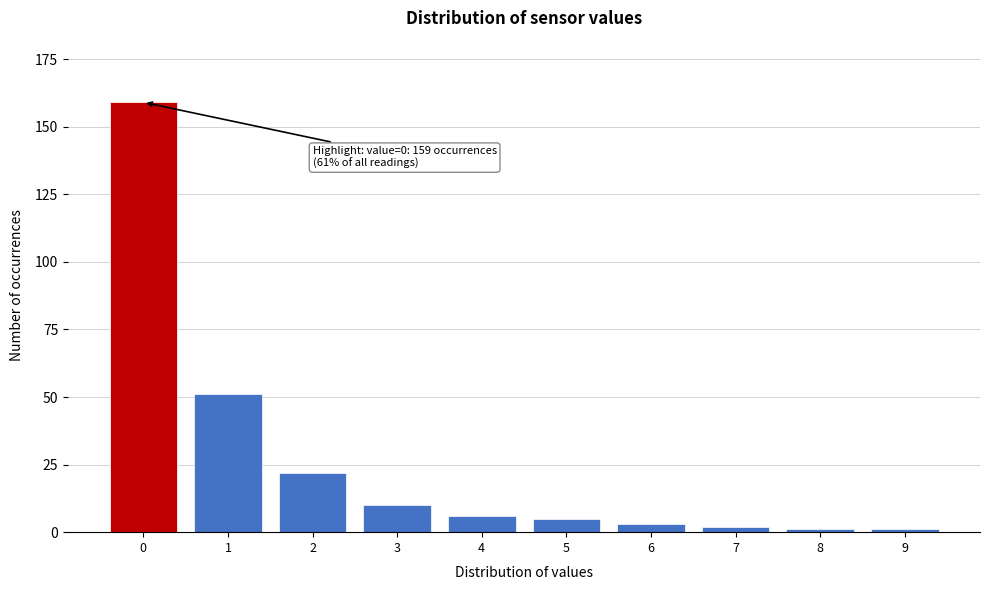

Reading right to left, what are all the values shown in this chart?

1	1	2	3	5	6	10	22	51	159